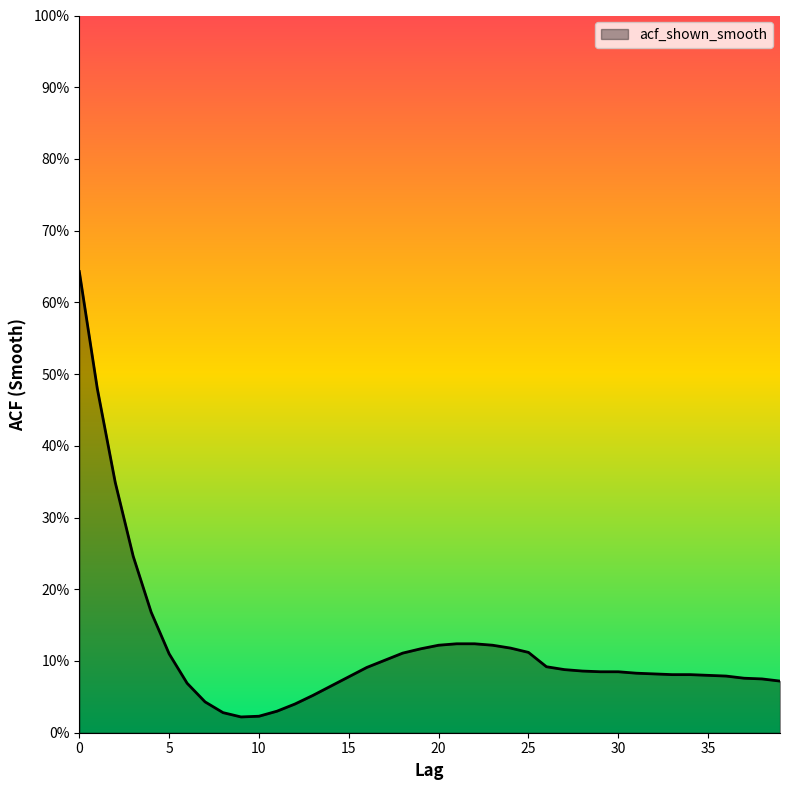

Does the chart have visible grid lines?

No